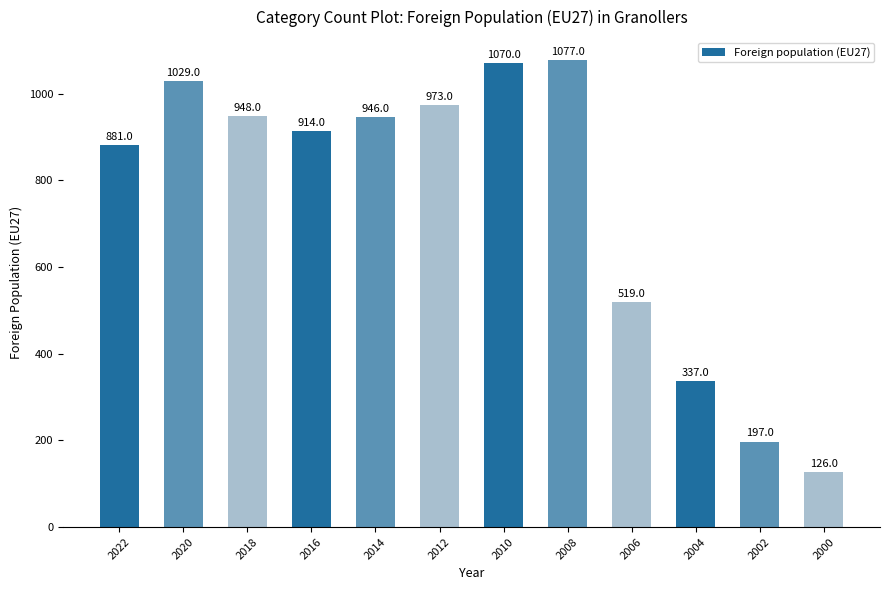

List the labels in order of value, smallest first.

2000, 2002, 2004, 2006, 2022, 2016, 2014, 2018, 2012, 2020, 2010, 2008